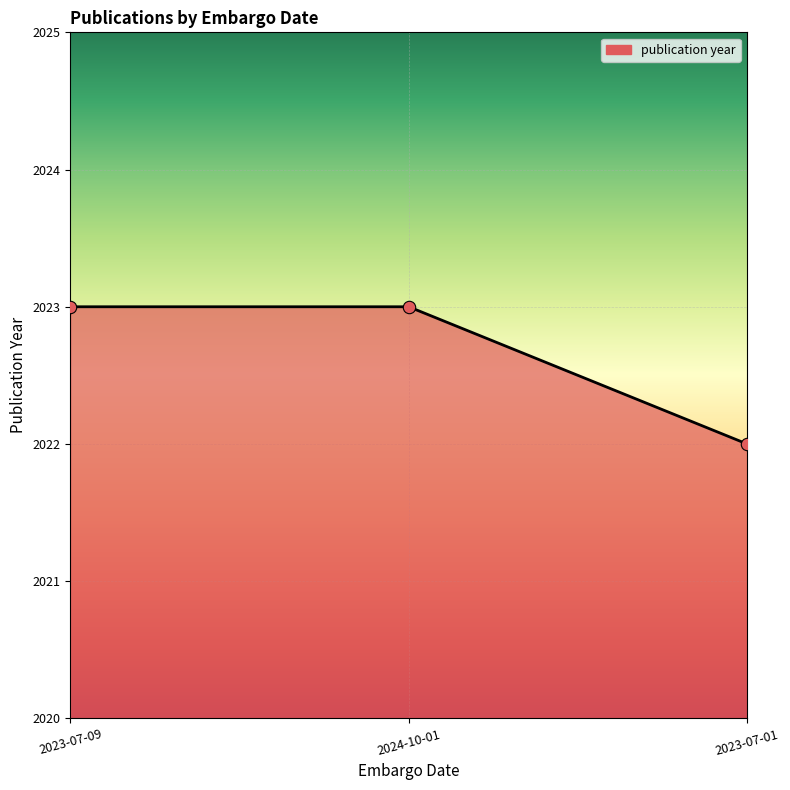

Approximately how many times larger is the value at 2024-10-01 compared to 2023-07-09?

1.0